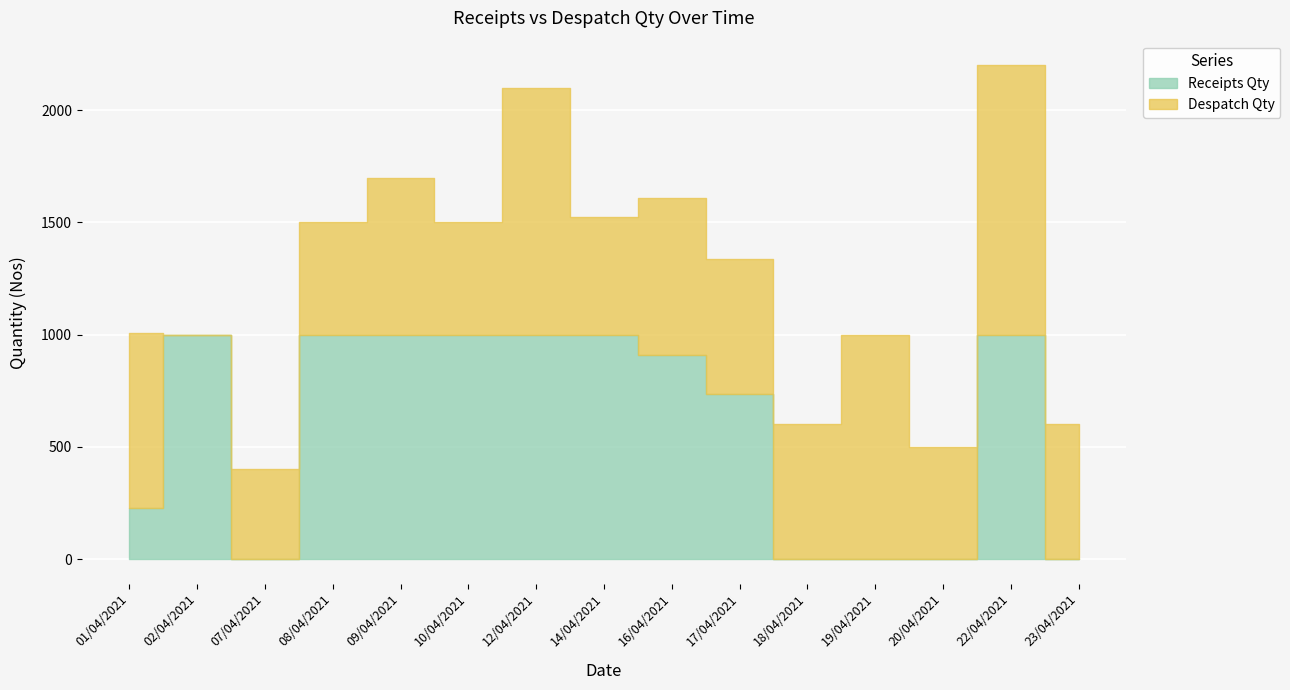

What are all the series names shown in the legend?

Receipts Qty, Despatch Qty